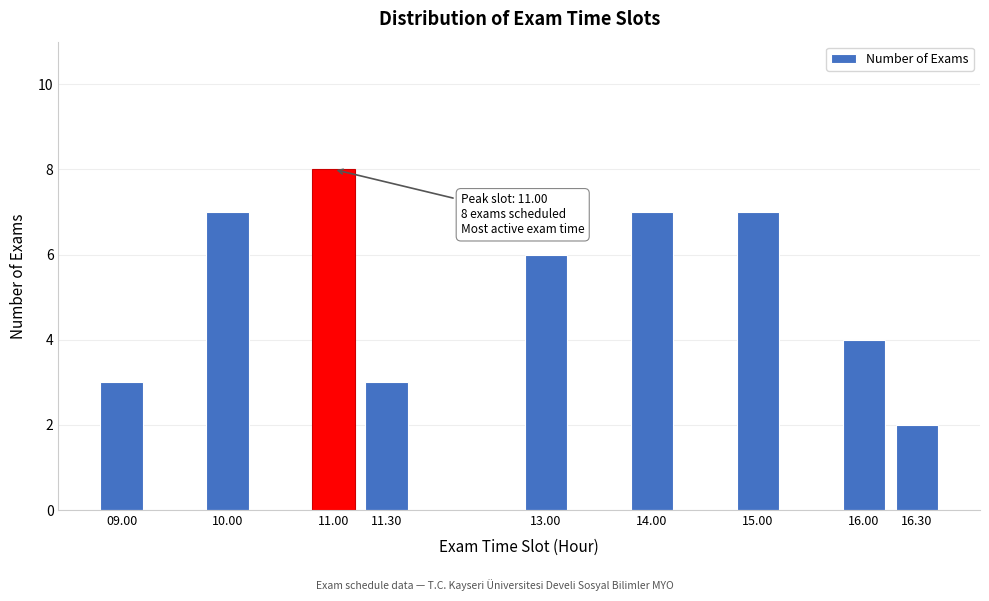

Reading right to left, transcribe all the data shown in this chart.

2	4	7	7	6	3	8	7	3